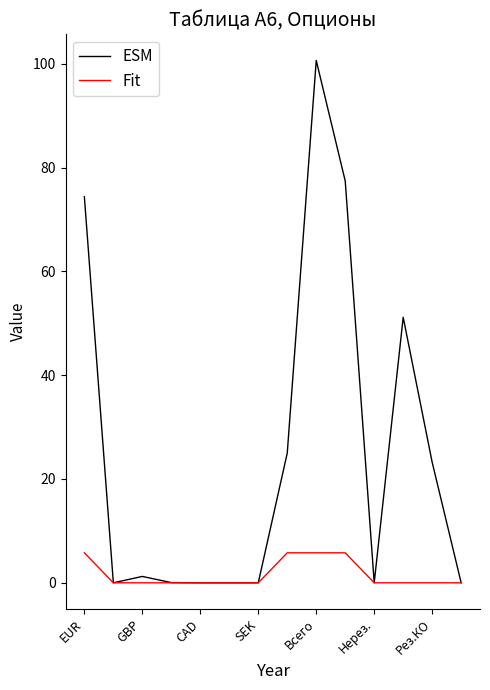

What is the greatest value displayed?

100.6